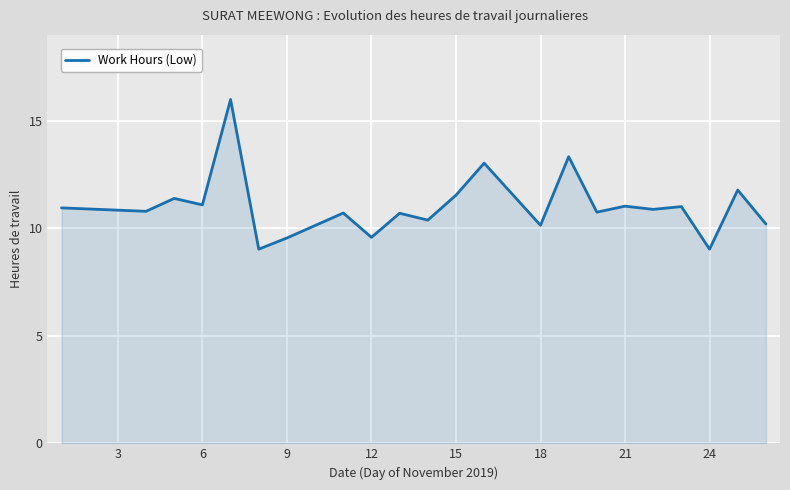

Does the chart have visible grid lines?

Yes